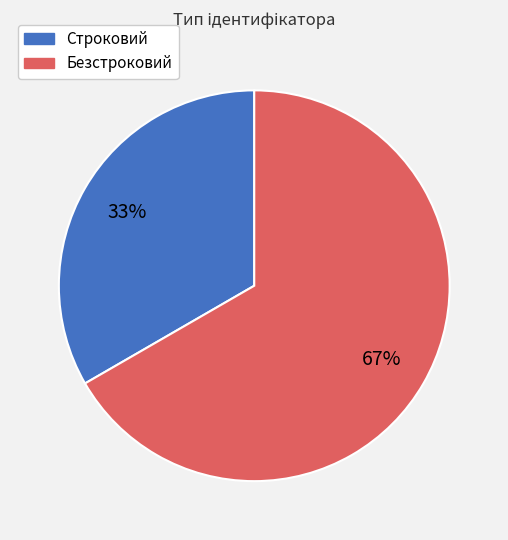

Which slice represents more than half of the pie?

Безстроковий